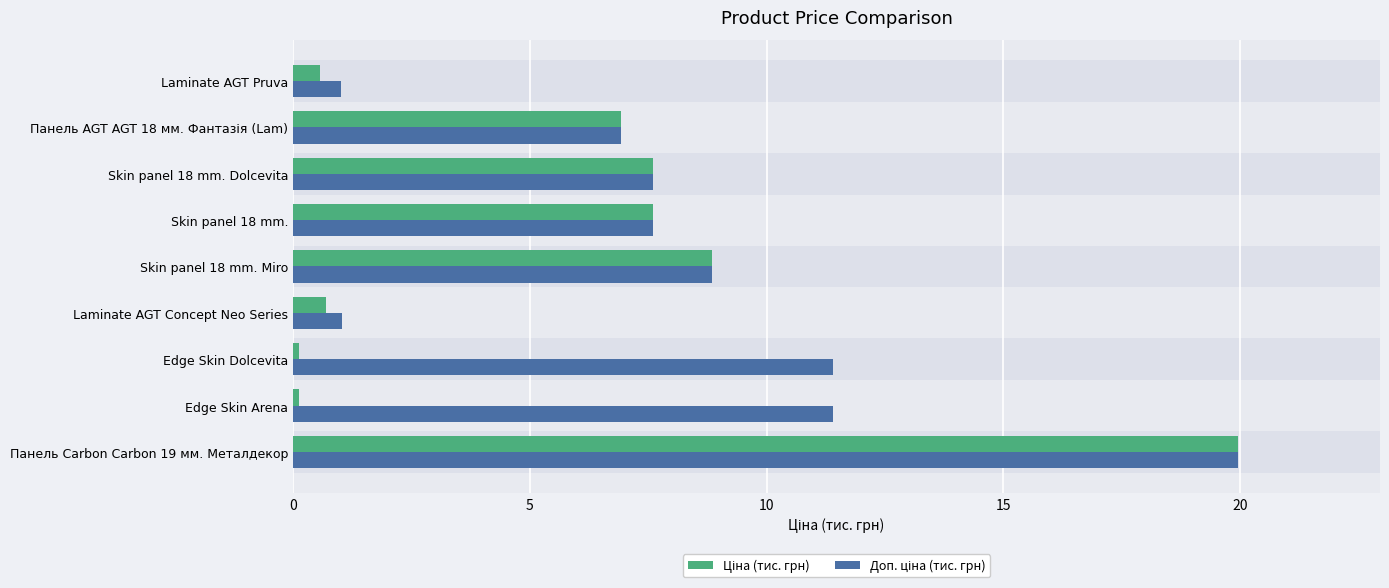

Reading left to right, what are all the values shown in this chart?

Ціна (тис. грн): 20.0	0.1	0.1	0.7	8.9	7.6	7.6	6.9	0.6
Доп. ціна (тис. грн): 20.0	11.4	11.4	1.0	8.9	7.6	7.6	6.9	1.0